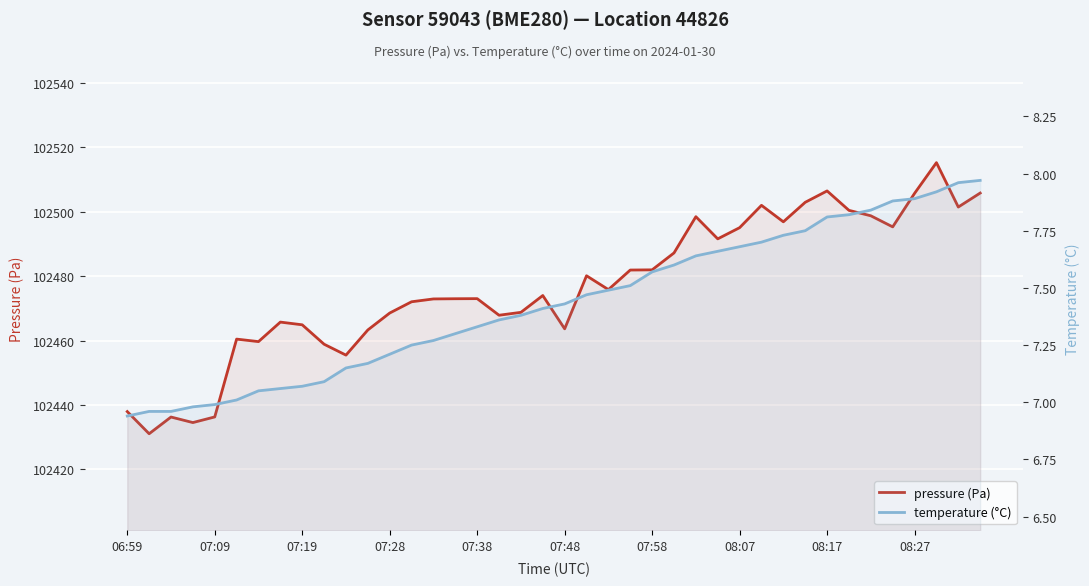

Rank the series by their maximum value, from lowest to highest.

temperature (°C), pressure (Pa)